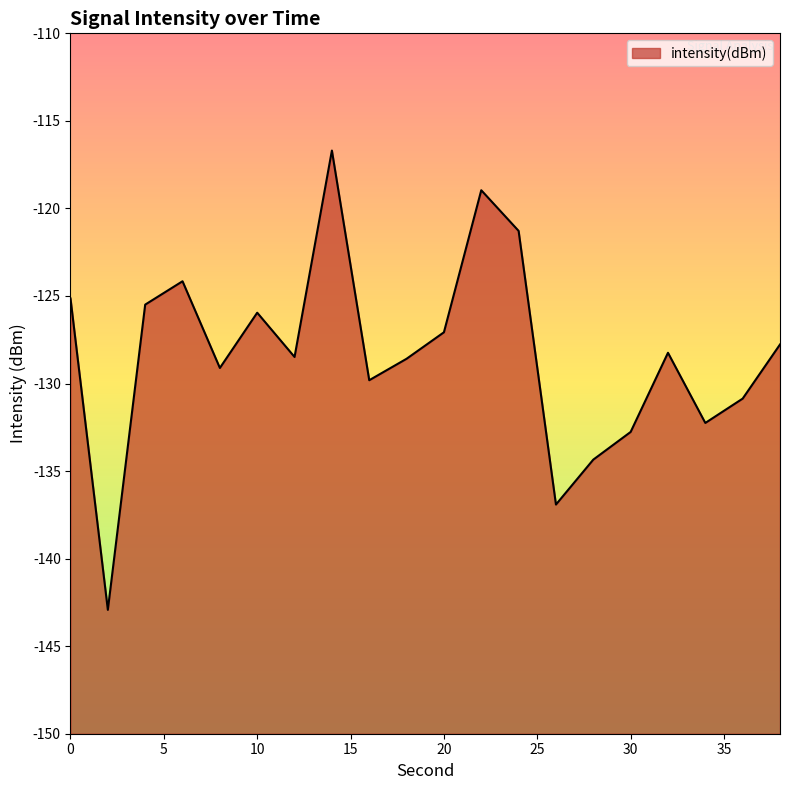

Does the chart display data point markers on the line(s)?

No